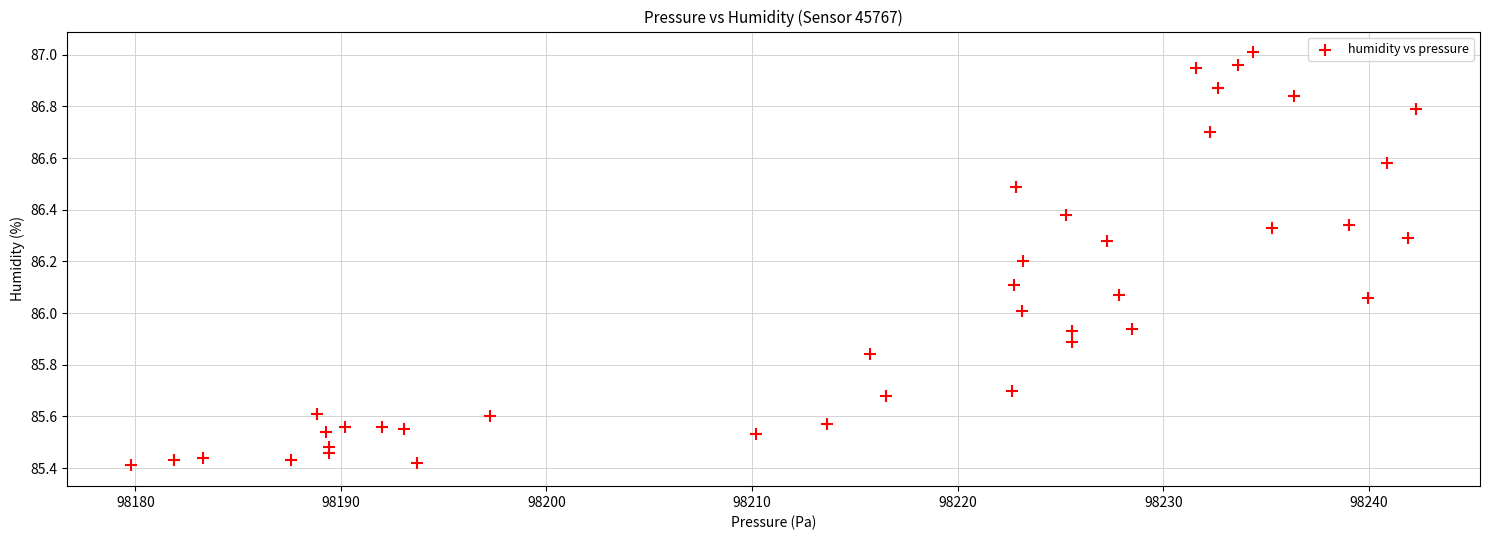

What is the range of X values (max minus min)?

62.5